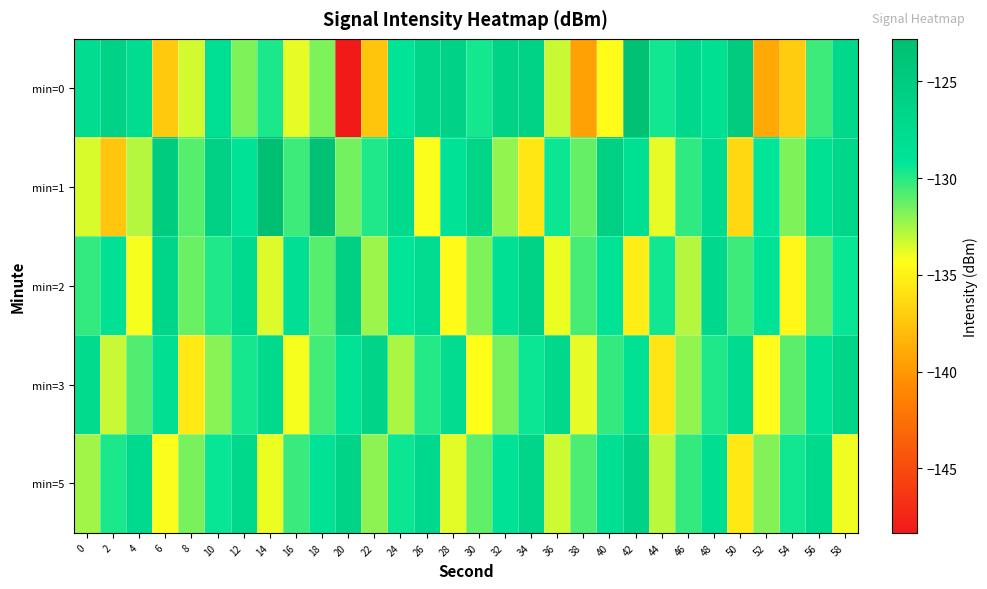

Reading left to right, transcribe all the data shown in this chart.

min=0: 0=-127.9	2=-126.1	4=-127.7	6=-137.2	8=-133.4	10=-128.4	12=-131.7	14=-129.7	16=-133.9	18=-131.7	20=-148.3	22=-137.5	24=-129.1	26=-126.7	28=-126.3	30=-129.6	32=-126.1	34=-126.1	36=-133.2	38=-139.5	40=-134.4	42=-123.2	44=-129.5	46=-127.2	48=-128.3	50=-124.9	52=-139.0	54=-137.1	56=-130.4	58=-127.1
min=1: 0=-133.5	2=-137.4	4=-132.9	6=-125.0	8=-130.9	10=-125.9	12=-128.8	14=-122.8	16=-130.5	18=-123.2	20=-131.5	22=-129.8	24=-127.3	26=-134.2	28=-128.9	30=-126.5	32=-132.1	34=-135.6	36=-129.4	38=-131.2	40=-125.7	42=-128.3	44=-133.8	46=-130.1	48=-127.6	50=-136.4	52=-129.2	54=-131.7	56=-128.5	58=-126.9
min=2: 0=-130.2	2=-128.5	4=-134.1	6=-126.7	8=-131.3	10=-129.8	12=-127.4	14=-133.6	16=-128.2	18=-130.9	20=-125.6	22=-132.3	24=-129.1	26=-127.8	28=-134.5	30=-131.7	32=-128.4	34=-126.1	36=-133.9	38=-130.6	40=-128.8	42=-135.2	44=-129.5	46=-132.8	48=-127.2	50=-130.4	52=-128.6	54=-134.7	56=-131.1	58=-129.3
min=3: 0=-127.5	2=-133.2	4=-130.8	6=-128.1	8=-135.4	10=-131.9	12=-129.6	14=-127.3	16=-134.1	18=-130.5	20=-128.7	22=-126.4	24=-132.6	26=-129.9	28=-127.7	30=-134.3	32=-131.6	34=-129.4	36=-127.1	38=-133.8	40=-130.2	42=-128.5	44=-135.7	46=-132.1	48=-129.8	50=-127.6	52=-134.4	54=-131.0	56=-128.9	58=-126.7
min=5: 0=-132.4	2=-129.7	4=-127.4	6=-134.2	8=-131.6	10=-129.3	12=-127.1	14=-133.9	16=-130.3	18=-128.6	20=-126.3	22=-132.0	24=-129.4	26=-127.2	28=-133.7	30=-131.1	32=-128.8	34=-126.6	36=-133.3	38=-130.7	40=-128.4	42=-126.2	44=-132.9	46=-130.2	48=-128.0	50=-135.5	52=-131.8	54=-129.5	56=-127.3	58=-134.0